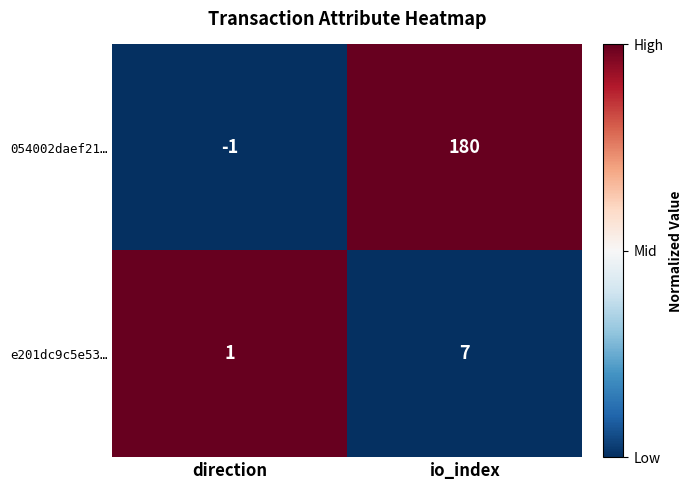

What is the total value across all series at io_index?

187